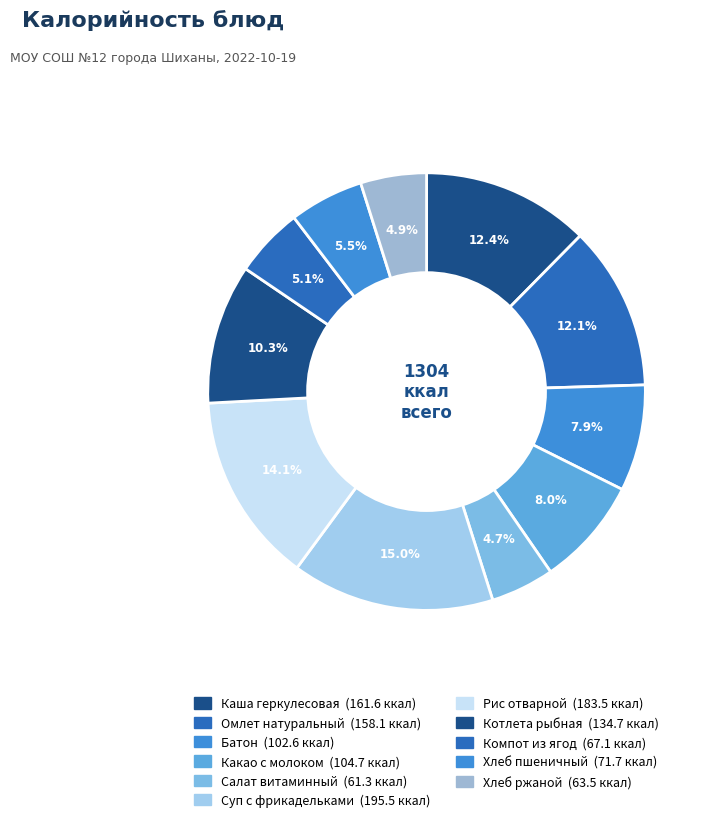

Do Хлеб ржаной and Хлеб пшеничный together represent more than half of the pie?

No